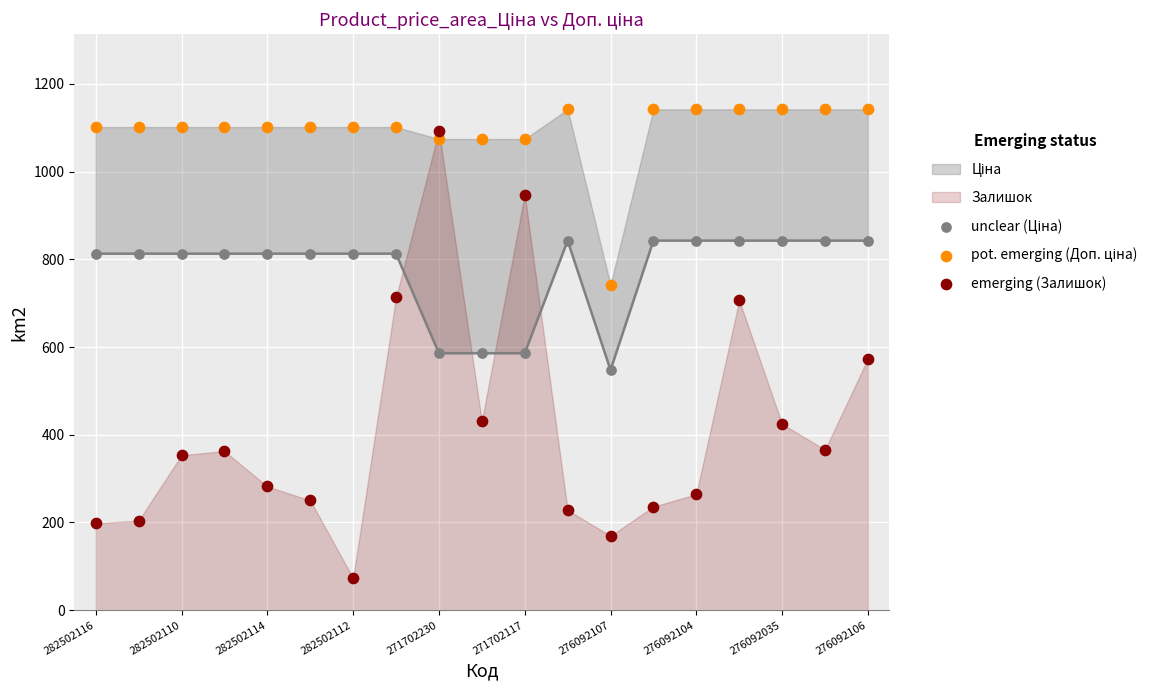

At how many categories does at least one series exceed 173?

19